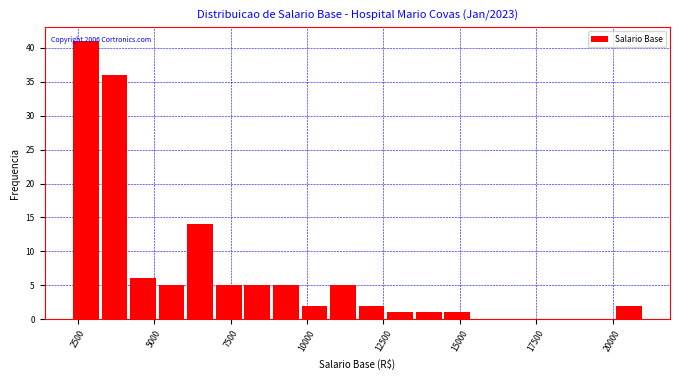

Read against the x-axis, roughly where is the centre of the tallest bar?

3000